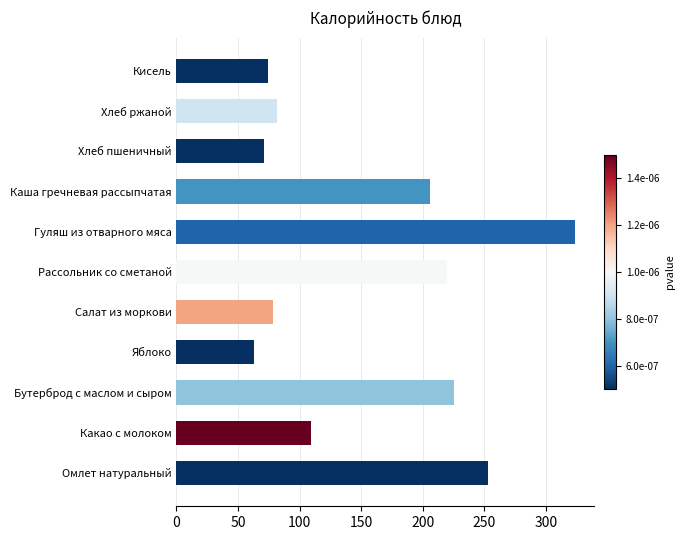

Reading bottom to top, transcribe all the data shown in this chart.

252.5	108.9	225.0	63.0	78.2	219.7	323.1	206.1	71.0	81.6	74.1